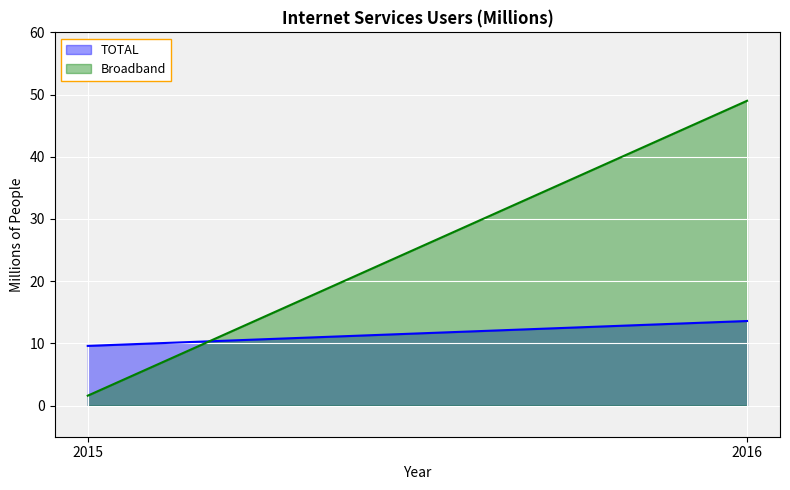

What is the greatest value displayed?

49.0